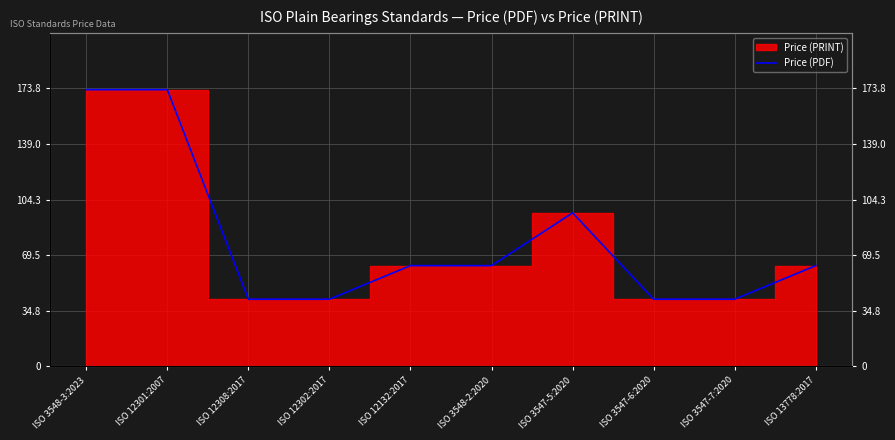

What is the difference between the maximum and minimum values?

131